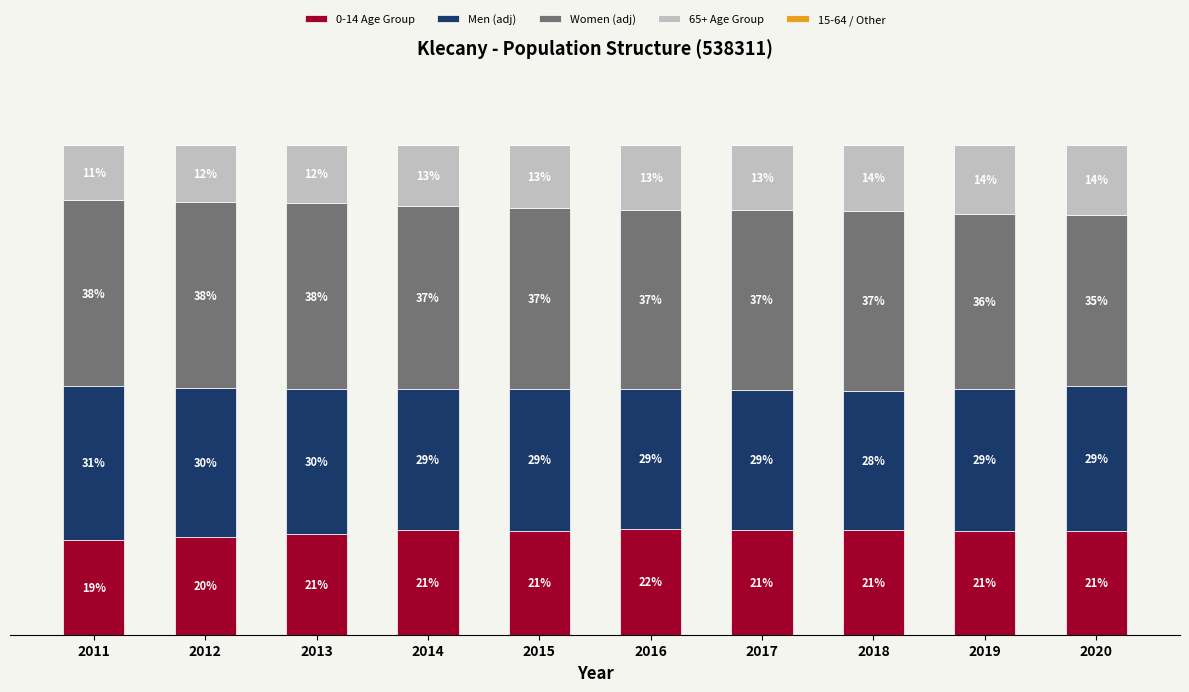

Are the bars horizontal?

No